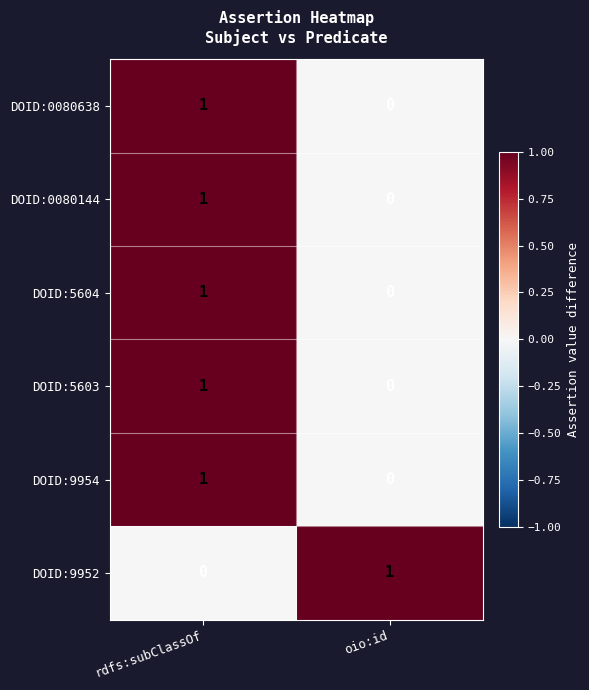

At which category is the sum across all series the highest?

rdfs:subClassOf